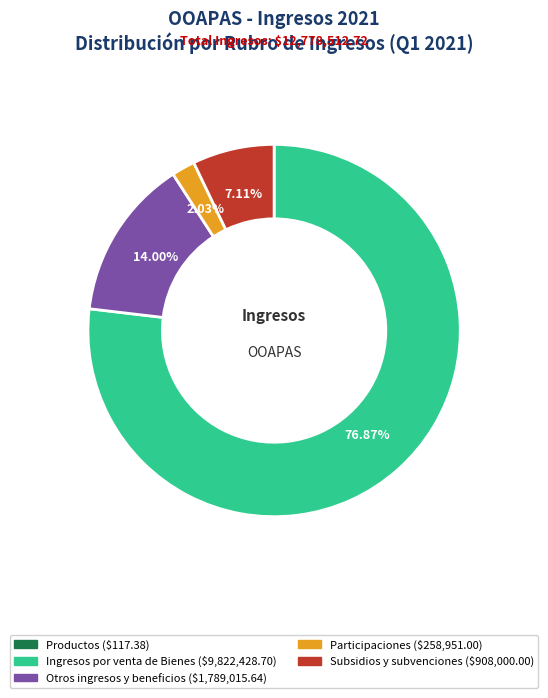

How much of the chart is everything except Ingresos por venta de Bienes?

23.1%